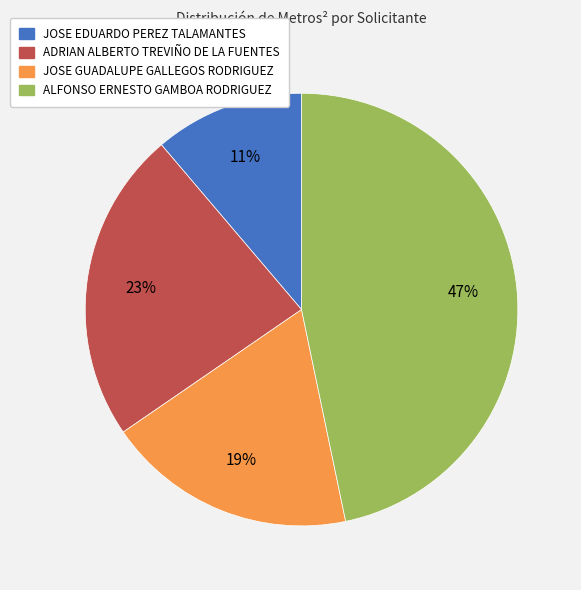

To the nearest percent, what percentage of the pie is JOSE EDUARDO PEREZ TALAMANTES?

11%